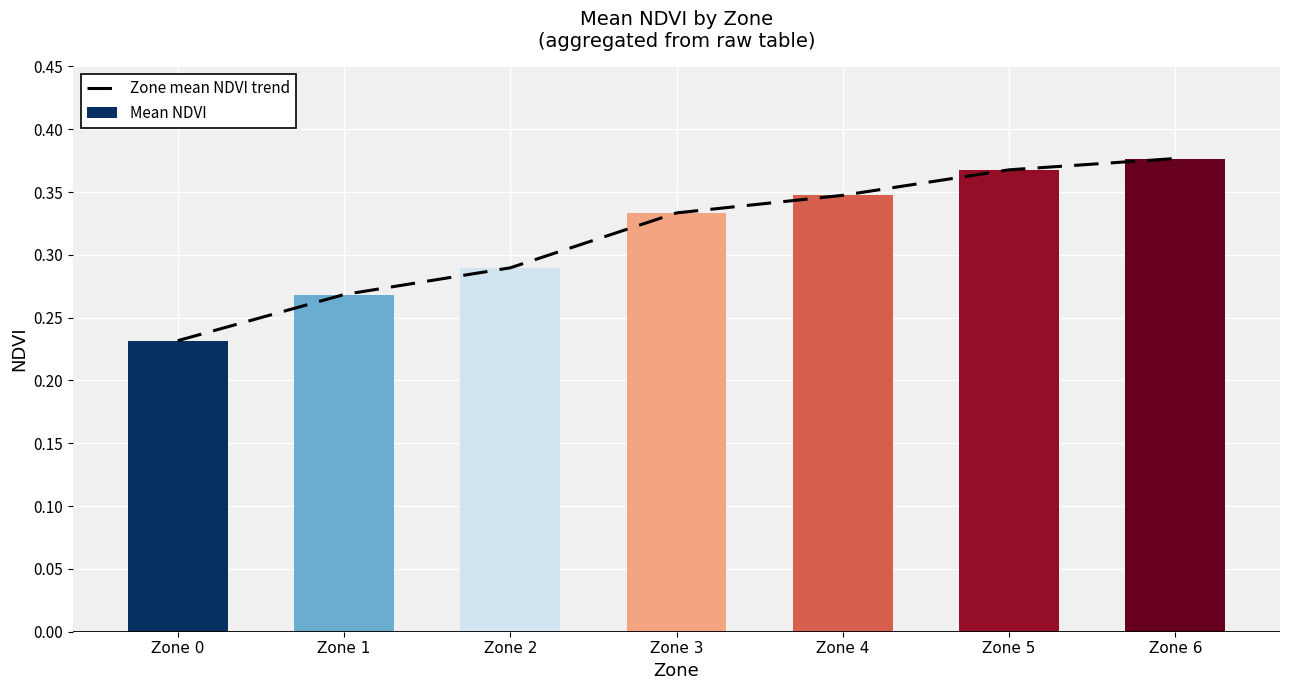

List the labels in order of value, smallest first.

Zone 0, Zone 1, Zone 2, Zone 3, Zone 4, Zone 5, Zone 6